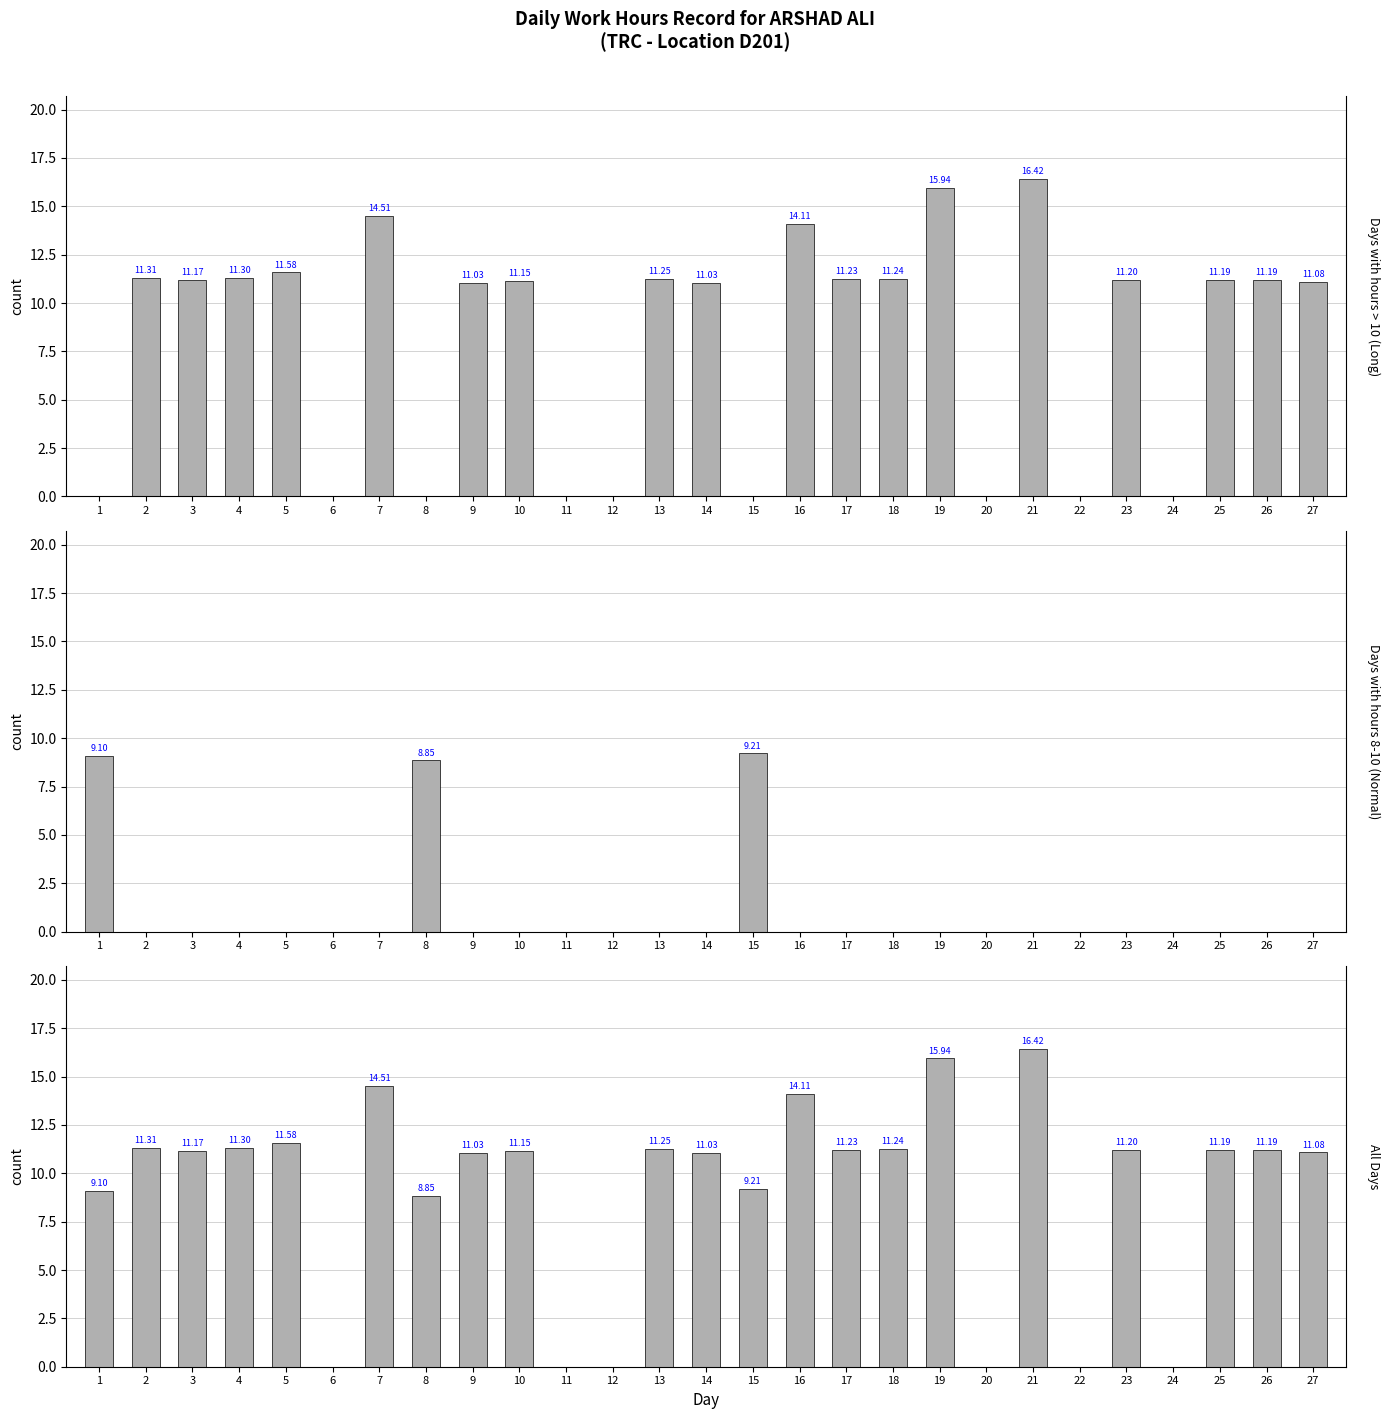

Are the bars grouped side by side (vs. stacked)?

Yes